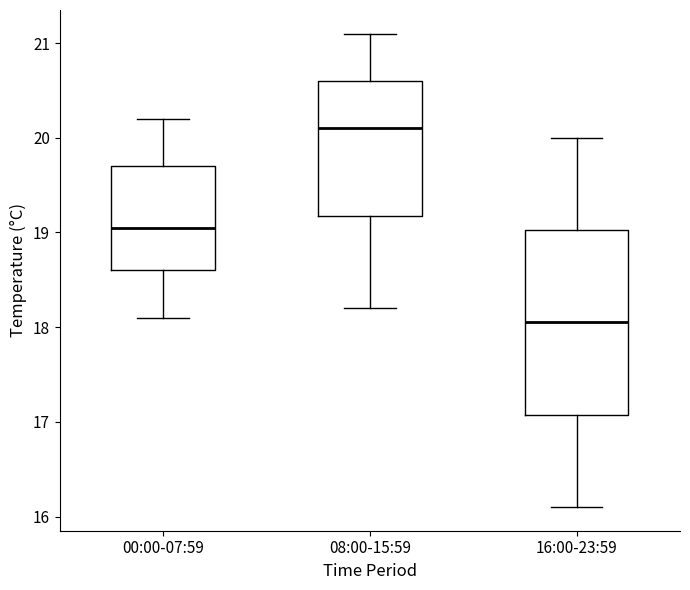

Reading left to right, transcribe this box plot: for each box, give where its median line is, the range the box spans, and where its two whiskers end, as read against the y-axis. The values are not printed on the chart, so give them approximately, as read against the axis.

00:00-07:59: median 19.1, box 18.6 to 19.7, whiskers 18.1 to 20.2
08:00-15:59: median 20.1, box 19.2 to 20.6, whiskers 18.2 to 21.1
16:00-23:59: median 18.1, box 17.1 to 19.0, whiskers 16.1 to 20.0